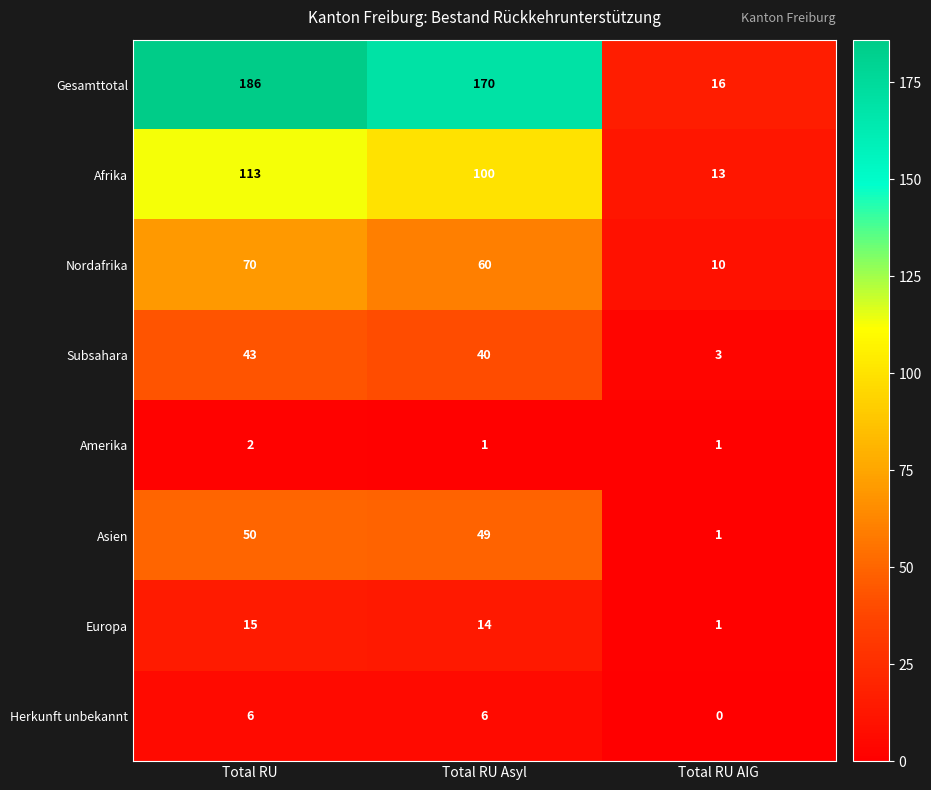

The value of Amerika at Total RU is 3. True or false?

False